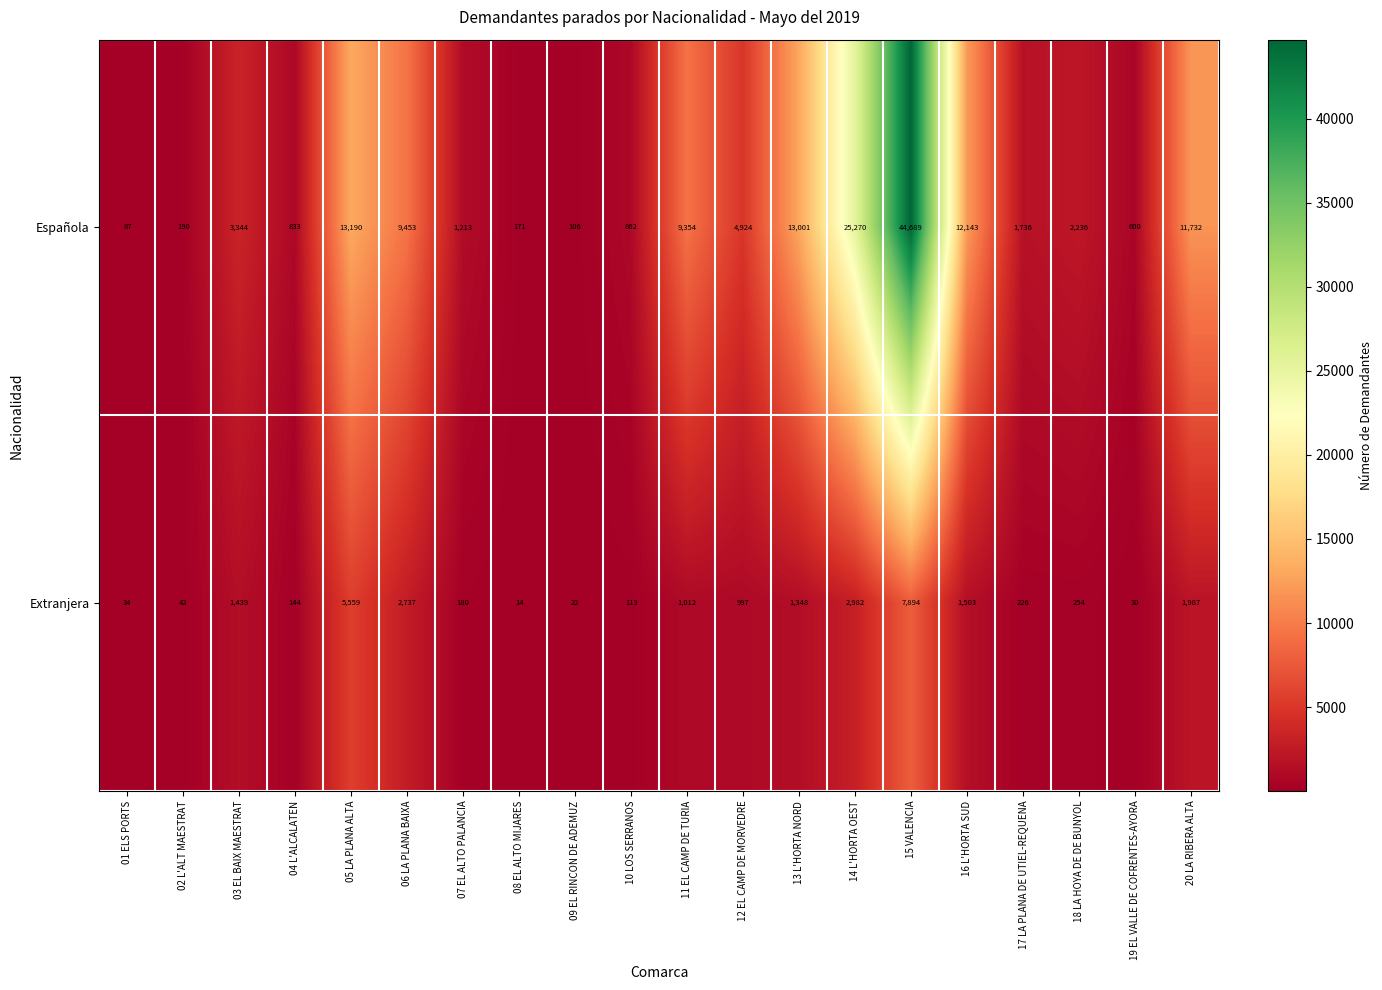

What is the smallest value displayed?

14